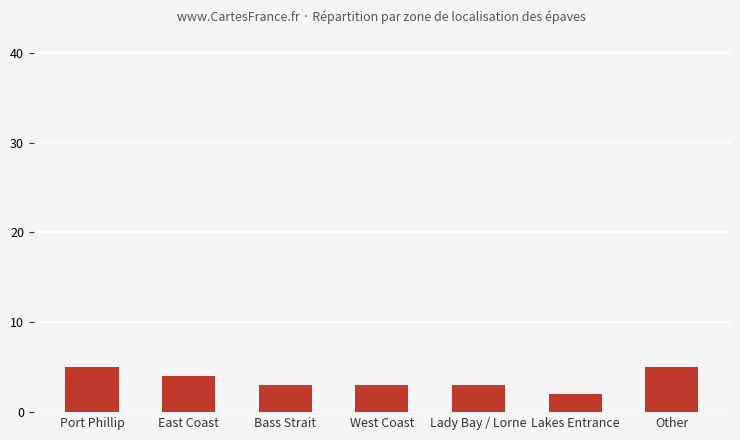

The chart shows a value of 3 at Lady Bay / Lorne. True or false?

True